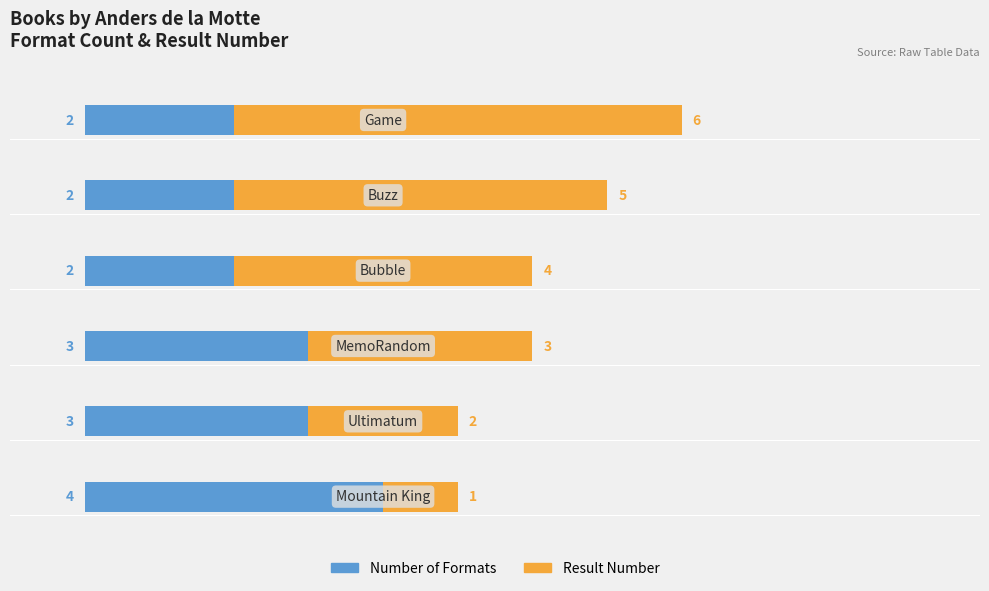

What is the maximum value for Number of Formats?

4